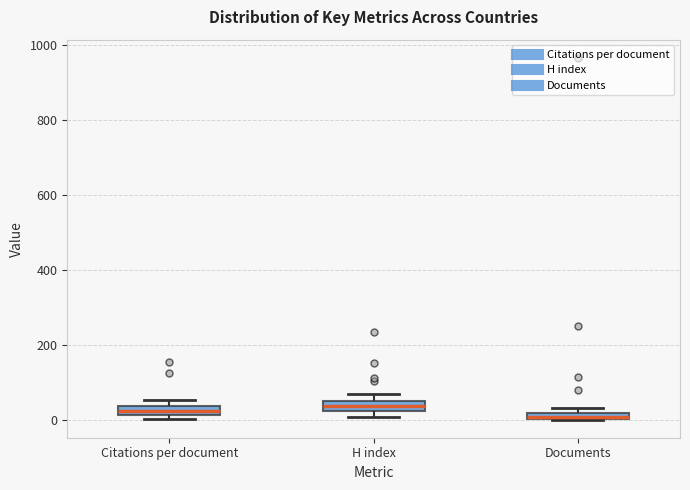

Where is the lower edge of the box for Citations per document on the y-axis? The values are not printed on the chart, so give them approximately, as read against the axis.

20